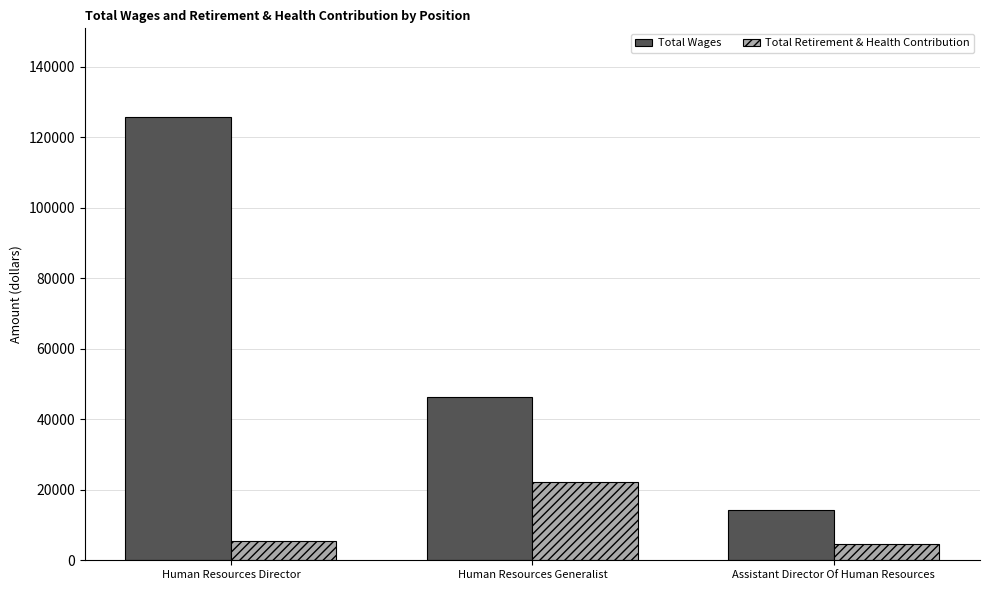

Reading left to right, list all the values displayed in this chart.

Total Wages: 125696	46345	14165
Total Retirement & Health Contribution: 5438	22063	4708